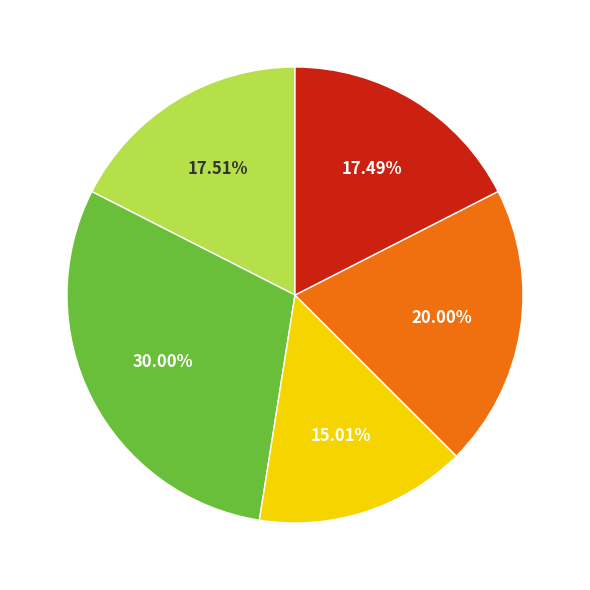

Is there a majority slice in this chart?

No